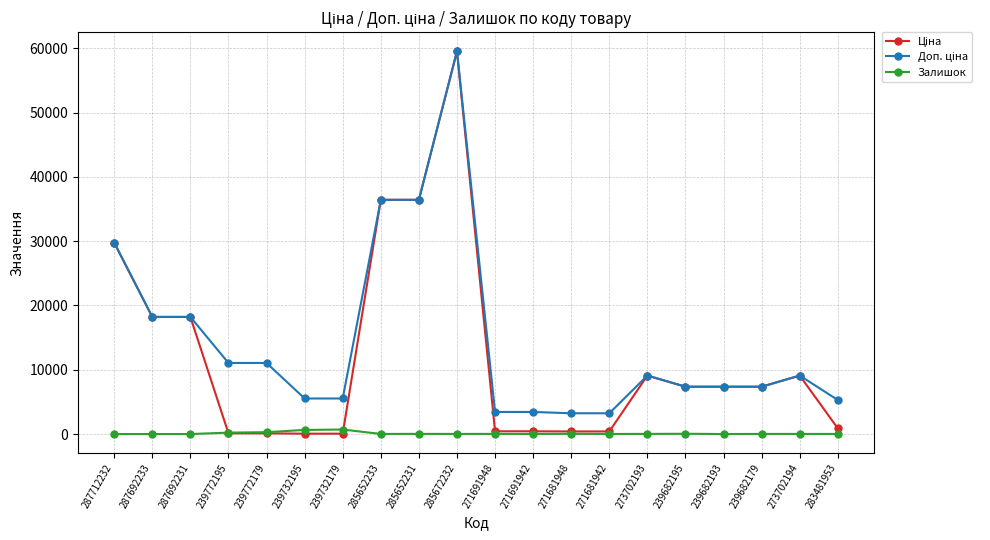

At which label does Залишок first exceed 18?

239772195